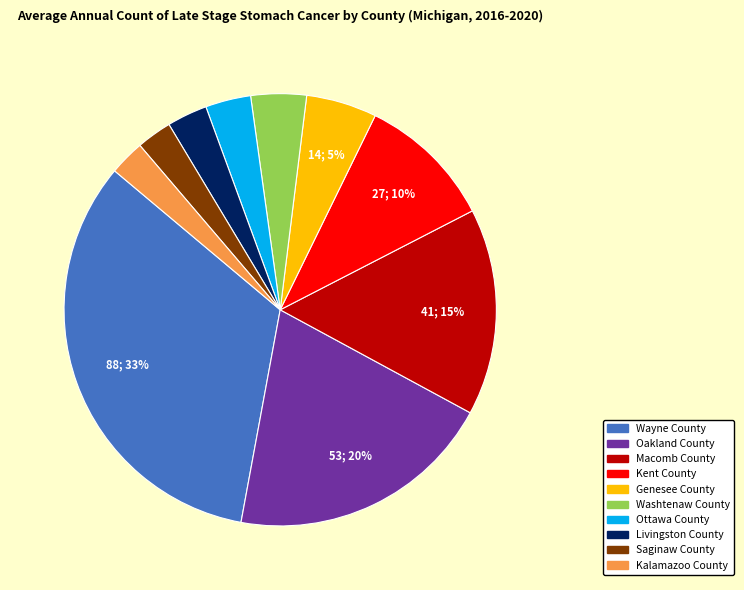

Which slice is the largest?

Wayne County